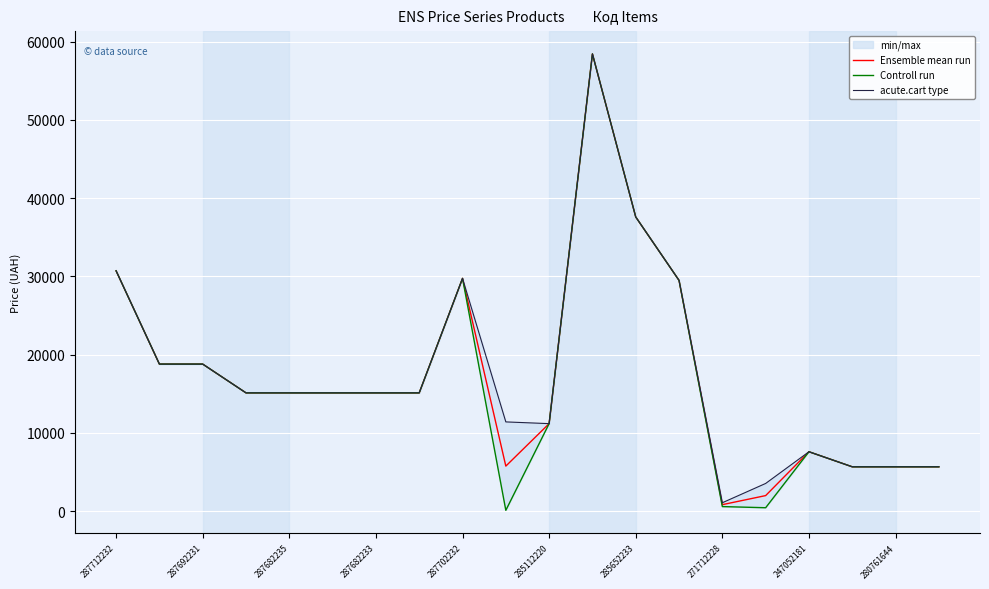

How many categories are shown in the chart?

20